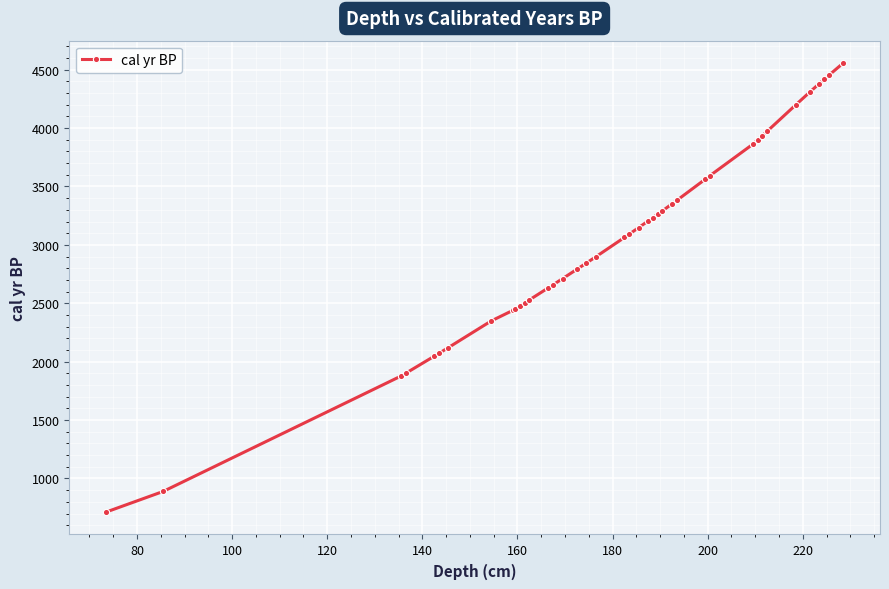

What is the value of the 6th point from the left?

2071.4